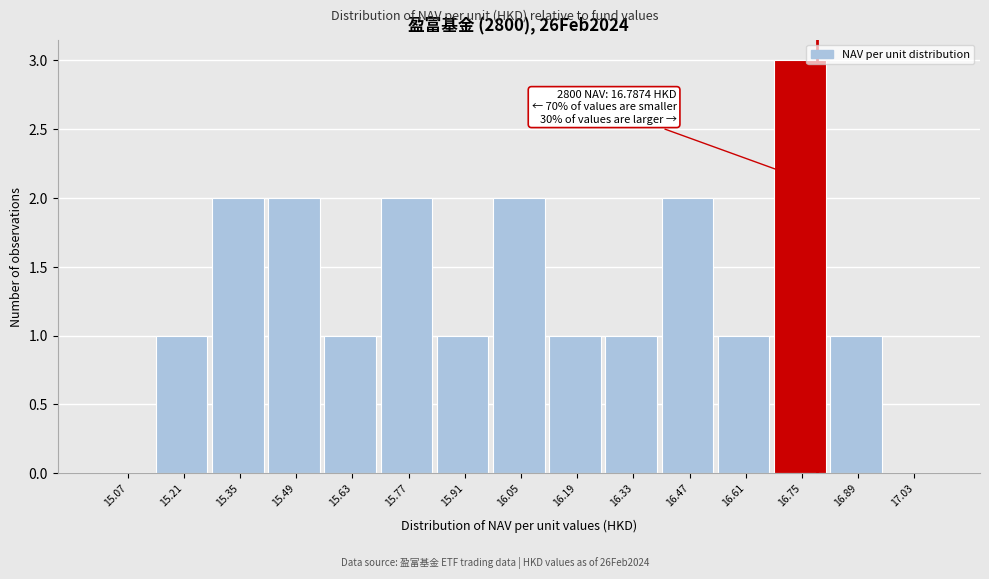

Which range on the x-axis has the tallest bar?

16.68 to 16.82